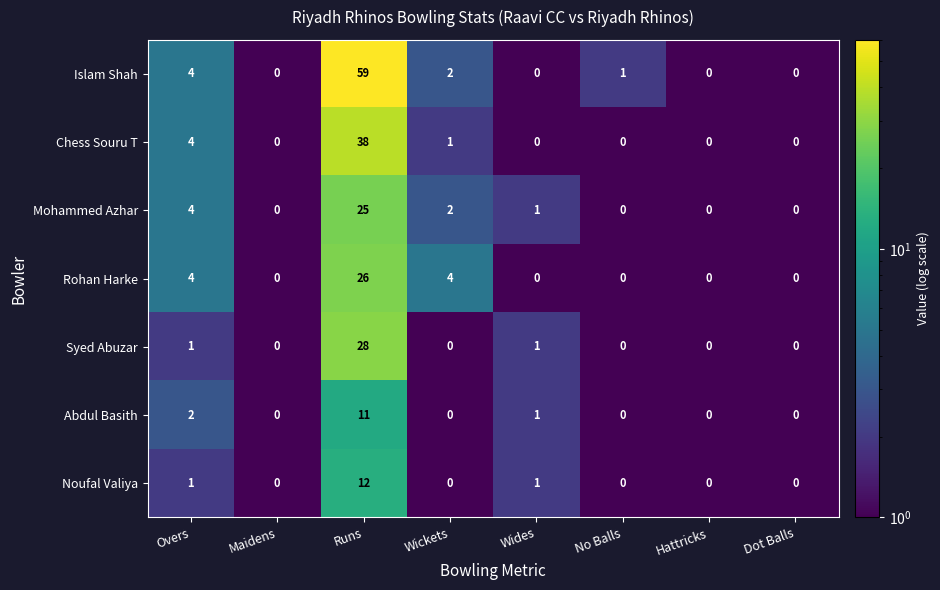

Is the value of Chess Souru T at Runs greater than the value of Mohammed Azhar at Runs?

Yes